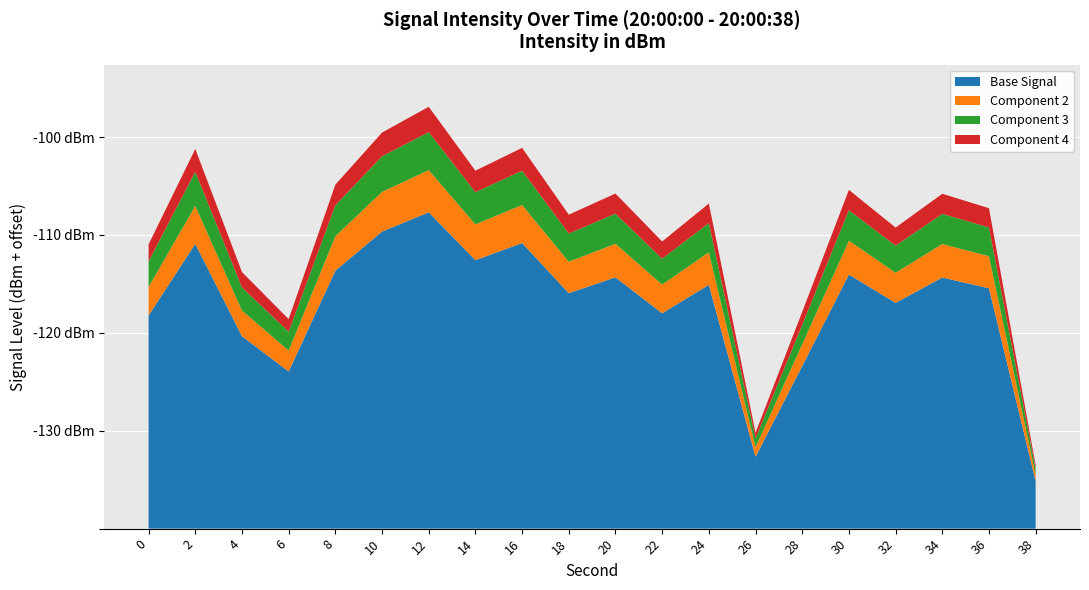

Reading left to right, what are all the values shown in this chart?

-111.0	-101.2	-113.8	-118.6	-104.9	-99.5	-96.9	-103.4	-101.1	-107.9	-105.8	-110.7	-106.8	-130.2	-117.9	-105.4	-109.3	-105.8	-107.3	-133.5